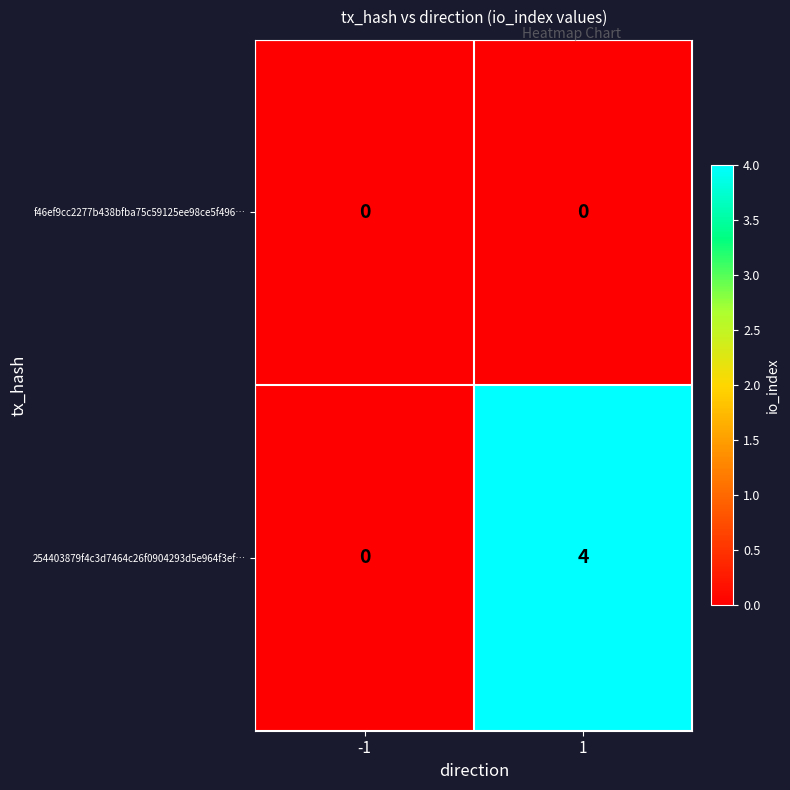

What is the greatest value displayed?

4